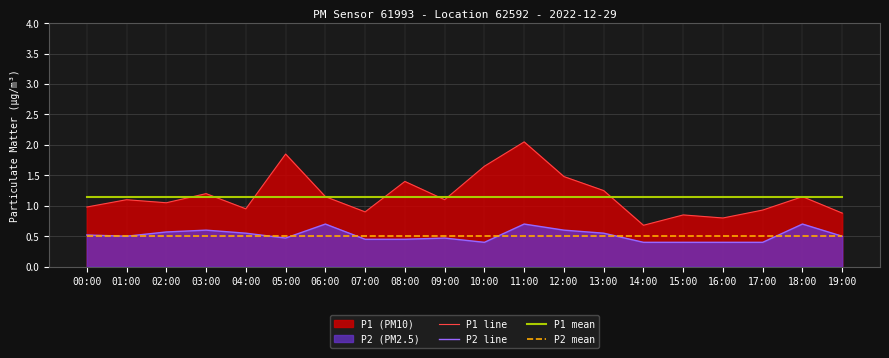

What is the sum of the P2 line values at 10:00 and 02:00?

1.0